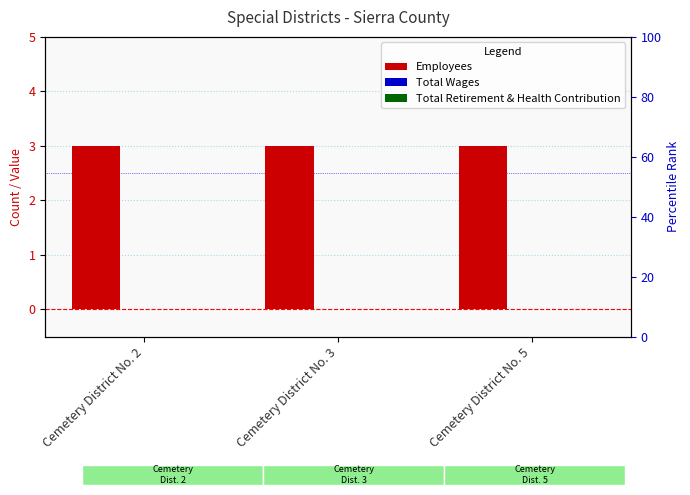

Which label corresponds to the largest value in the chart?

Cemetery District No. 2